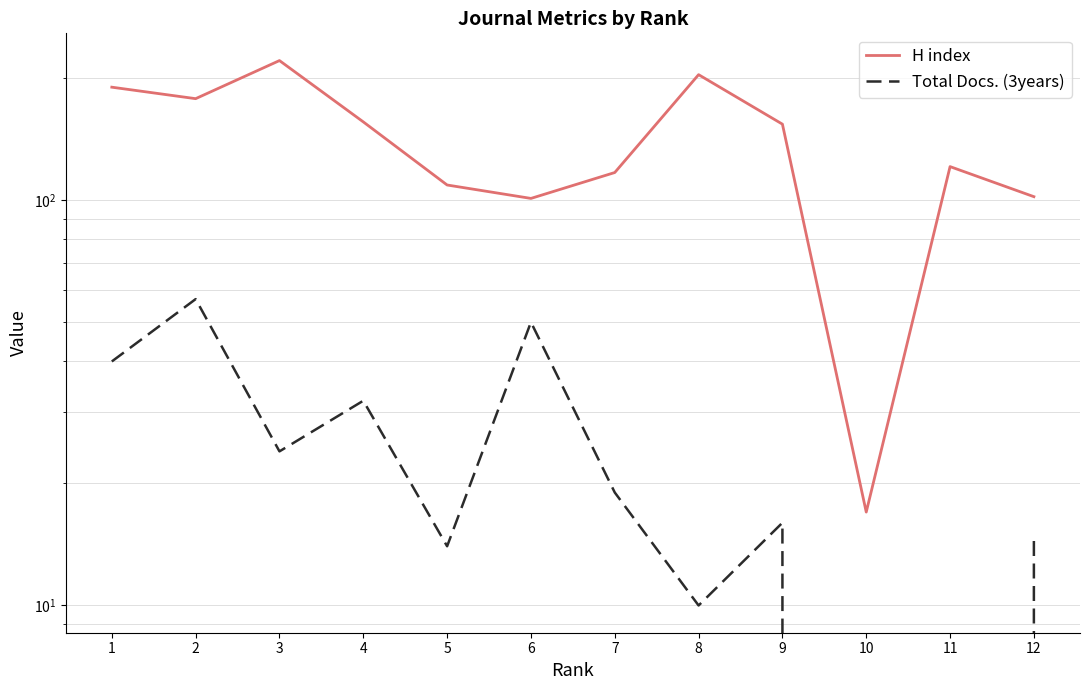

Reading left to right, extract all data points from this chart.

H index: 190	178	221	156	109	101	117	204	154	17	121	102
Total Docs. (3years): 40	57	24	32	14	50	19	10	16	0	0	15